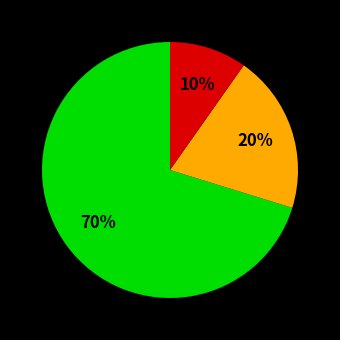

To the nearest percent, what is the difference between the largest and smallest slice percentages?

60%